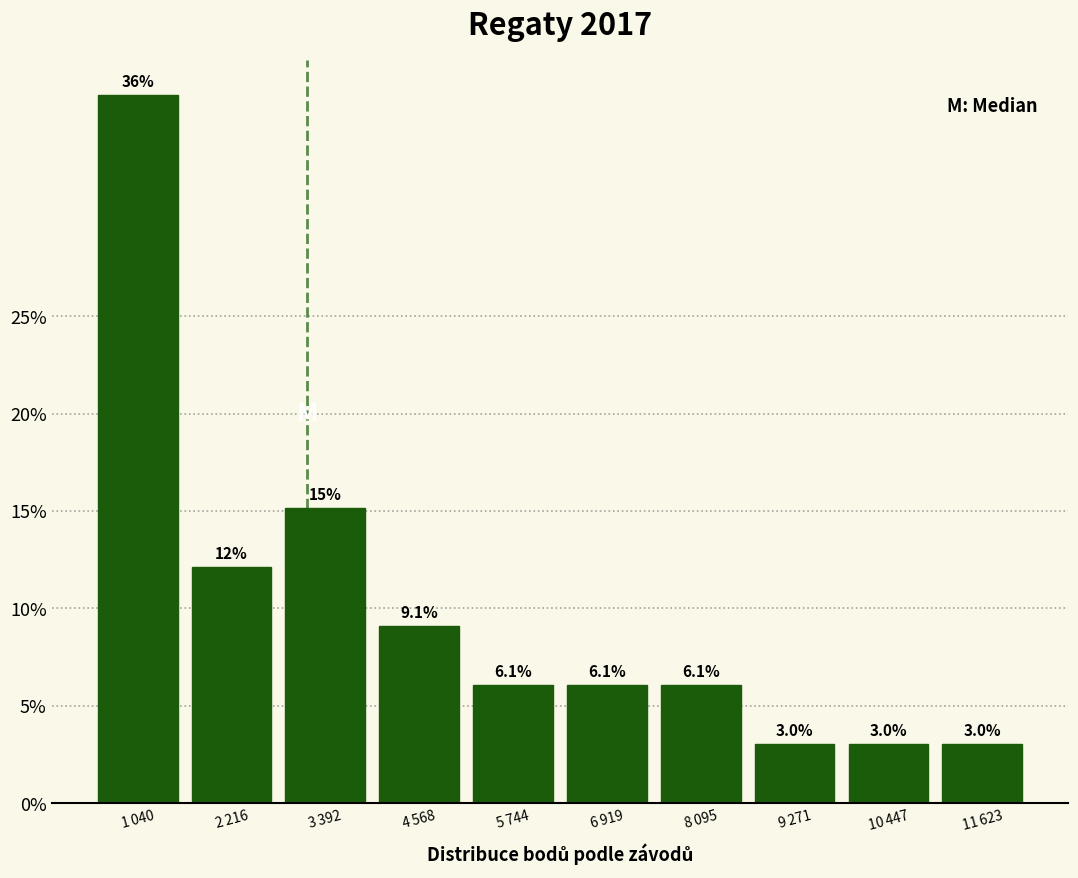

Reading left to right, extract all data points from this chart.

36.4	12.1	15.2	9.1	6.1	6.1	6.1	3.0	3.0	3.0